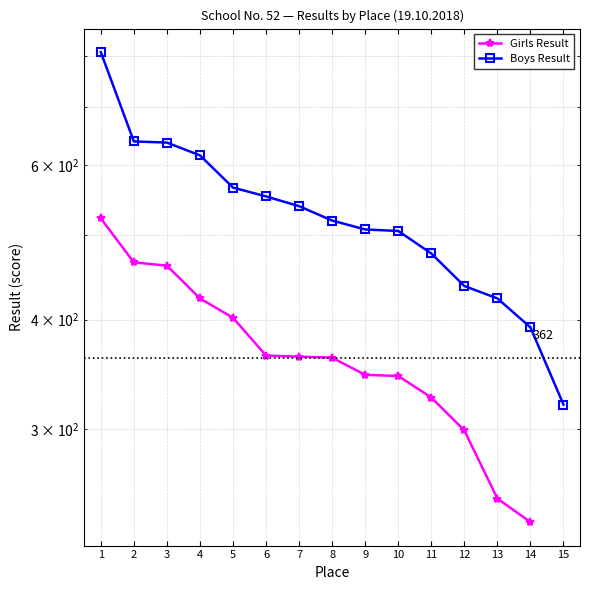

What is the maximum value shown in the chart?

808